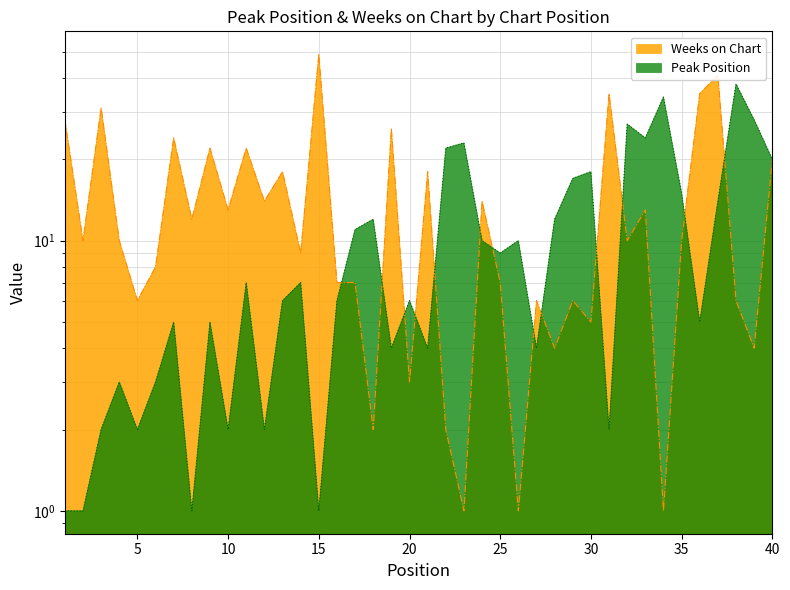

Is it true that Peak Position equals 4 at 13?

False